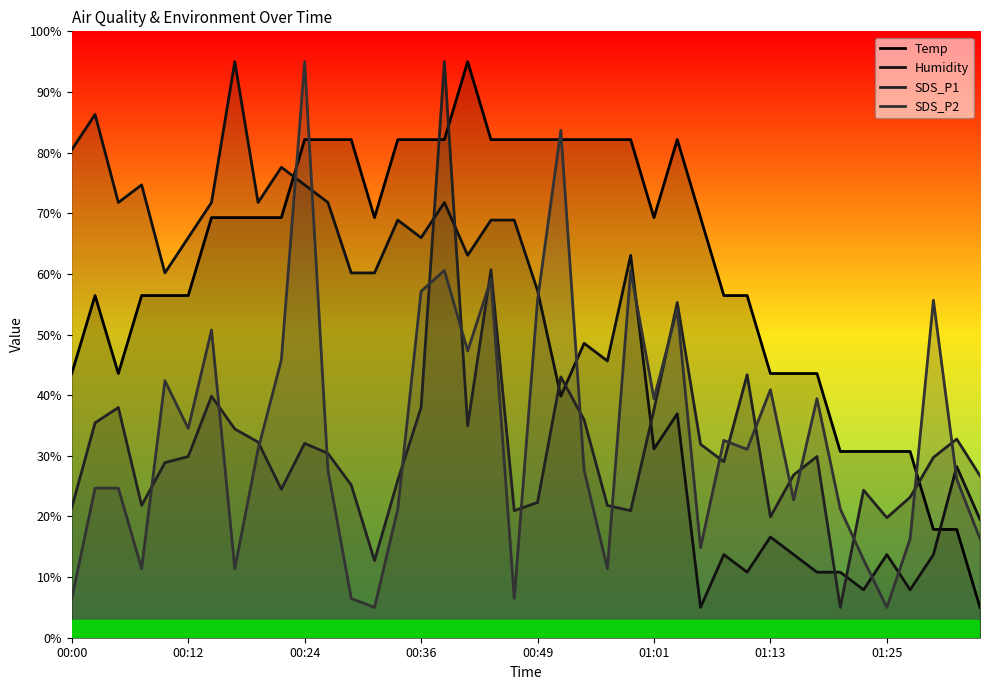

True or false: SDS_P1 and SDS_P2 cross at least once.

True